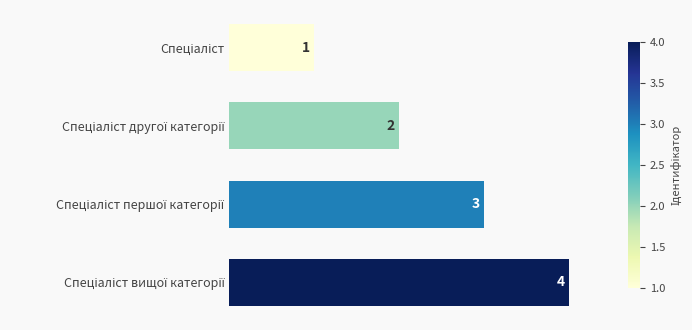

Count the values in the range 2 to 4.

3